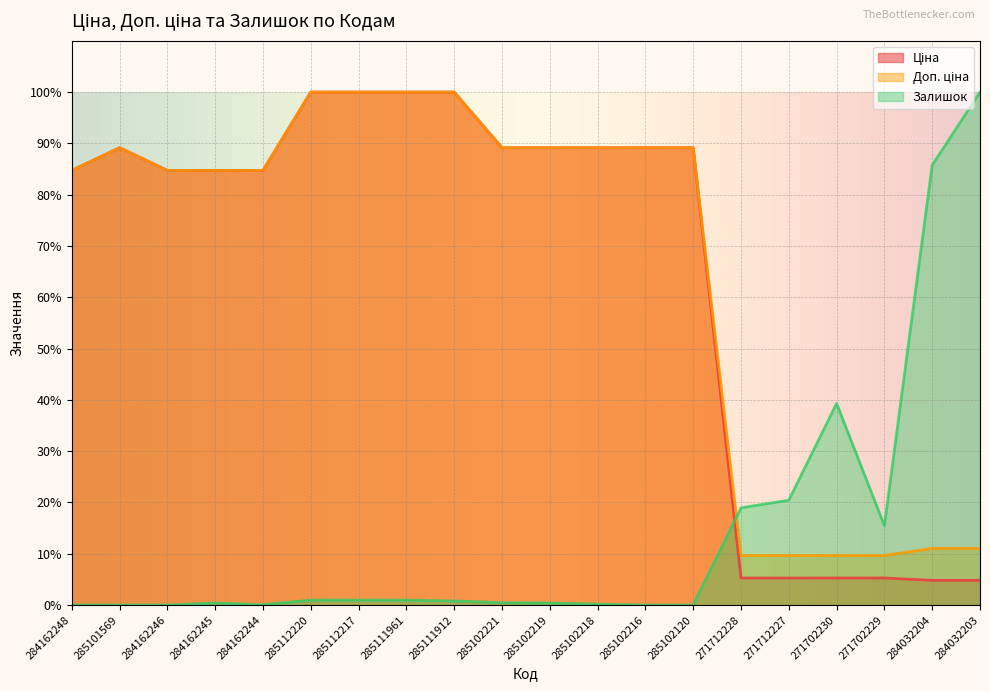

What is the sum of the Залишок values at 285102219 and 285101569?

0.4